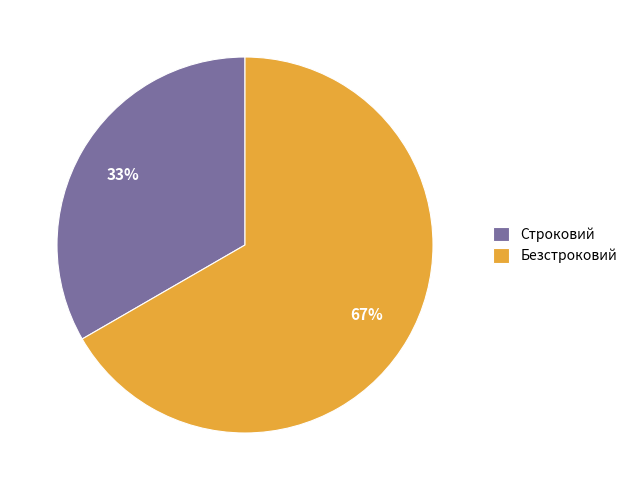

To the nearest percent, what is the combined percentage of Строковий and Безстроковий?

100%